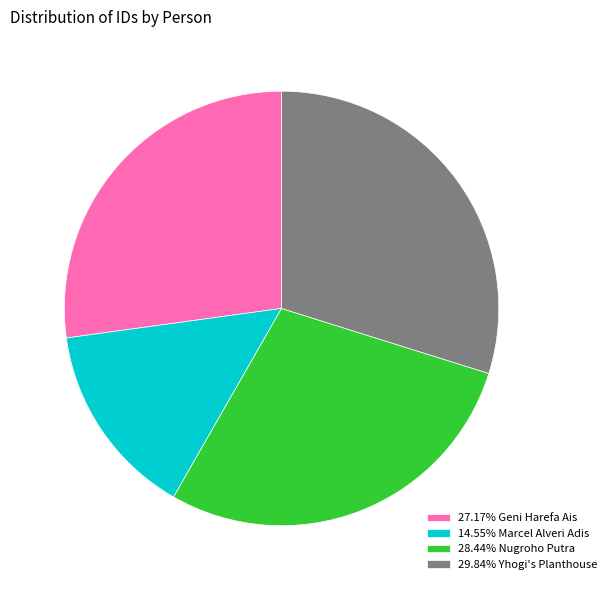

Do 27.17% Geni Harefa Ais and 28.44% Nugroho Putra together represent more than half of the pie?

Yes